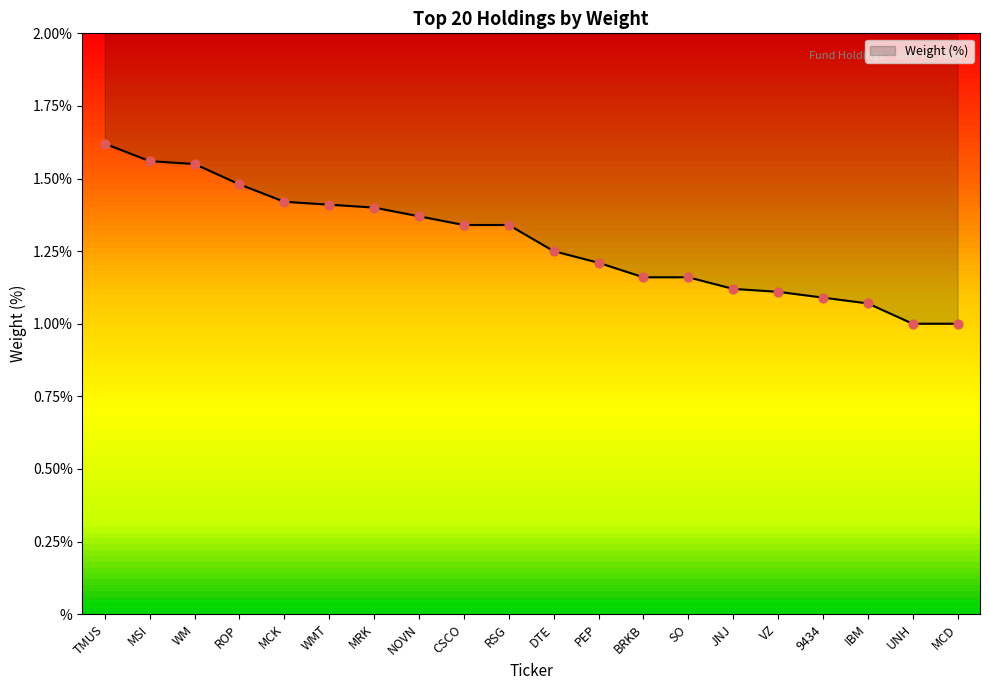

What is the change in value from MCK to MCD?

-0.4